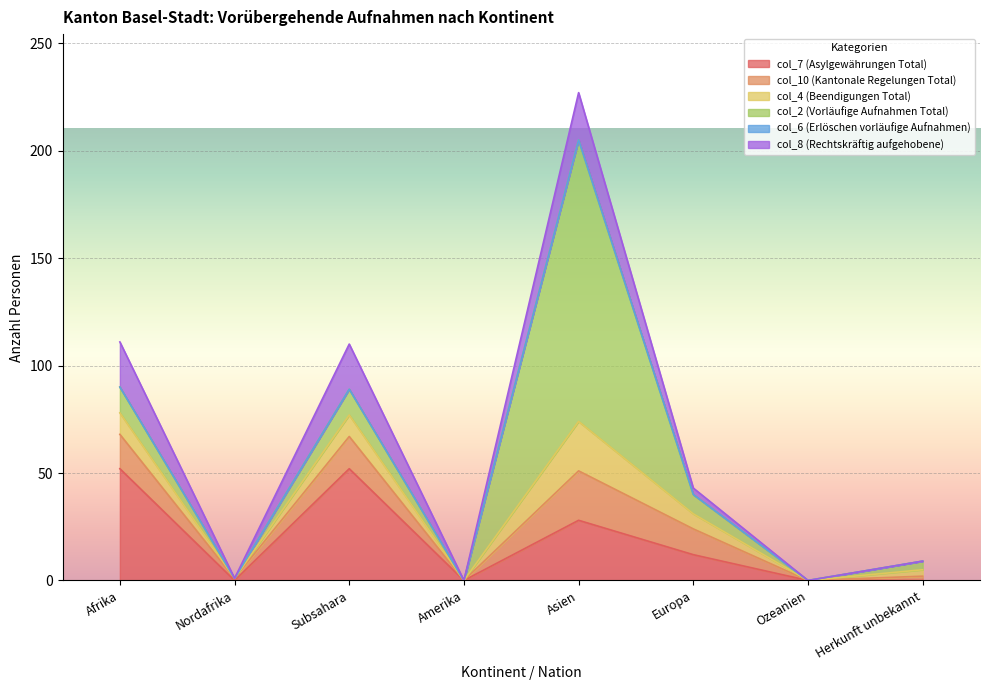

How many lines are shown in the chart?

6